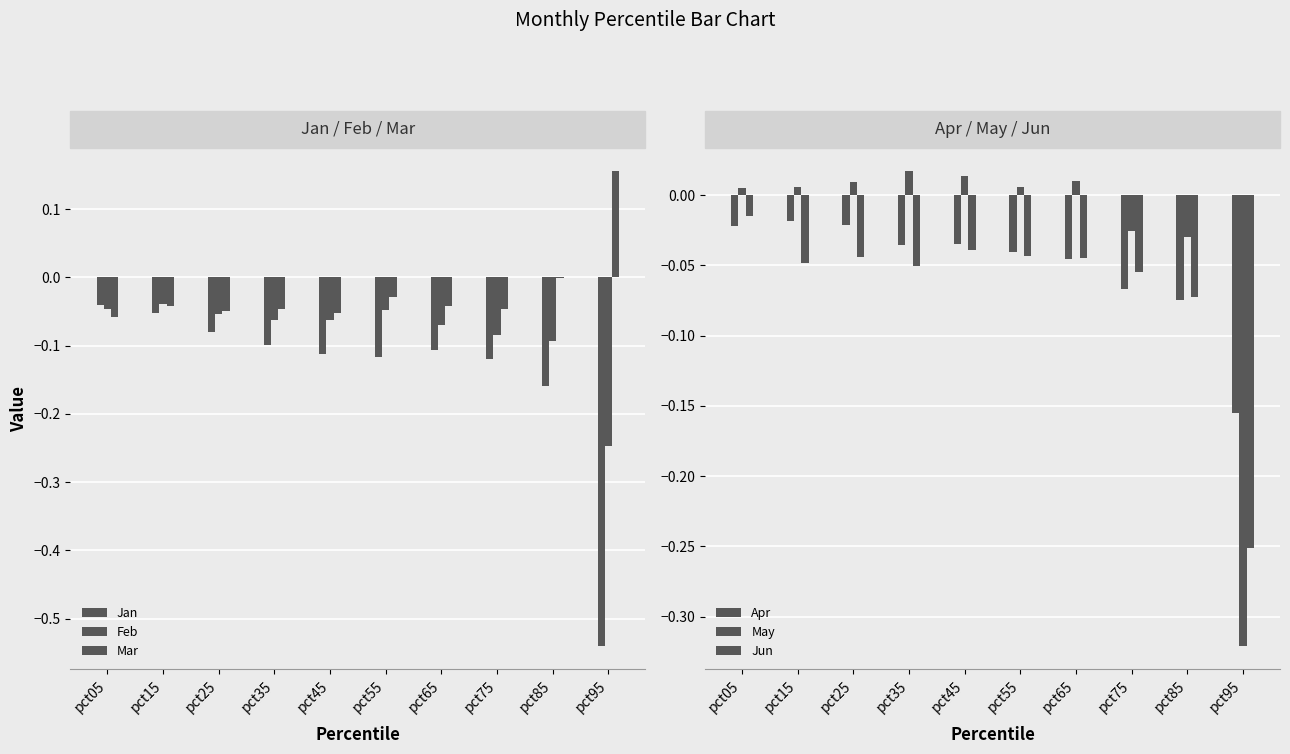

What is the difference between the maximum and second lowest values in the Feb series?

0.1